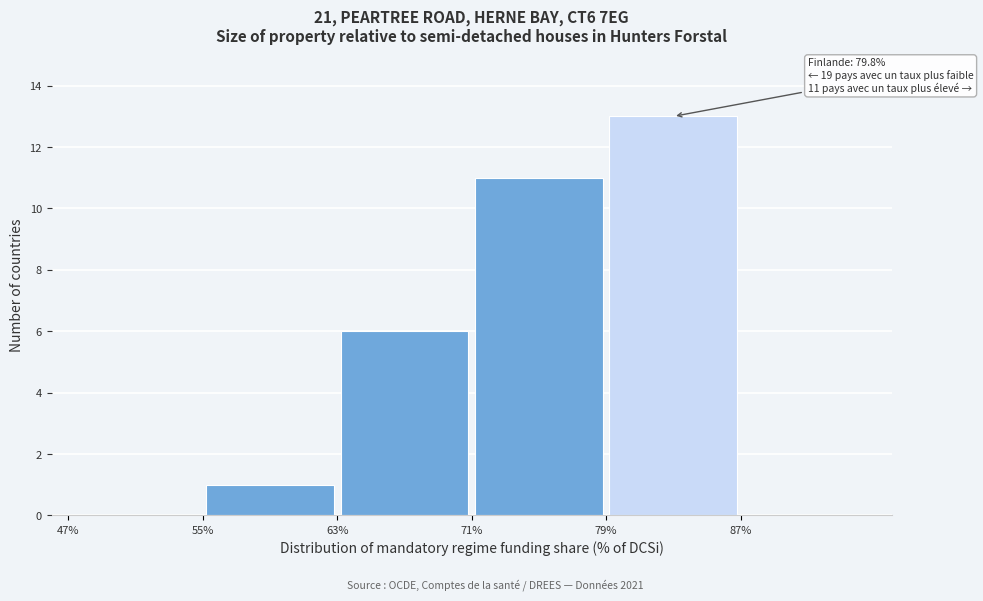

Which range on the x-axis has the tallest bar?

79 to 87